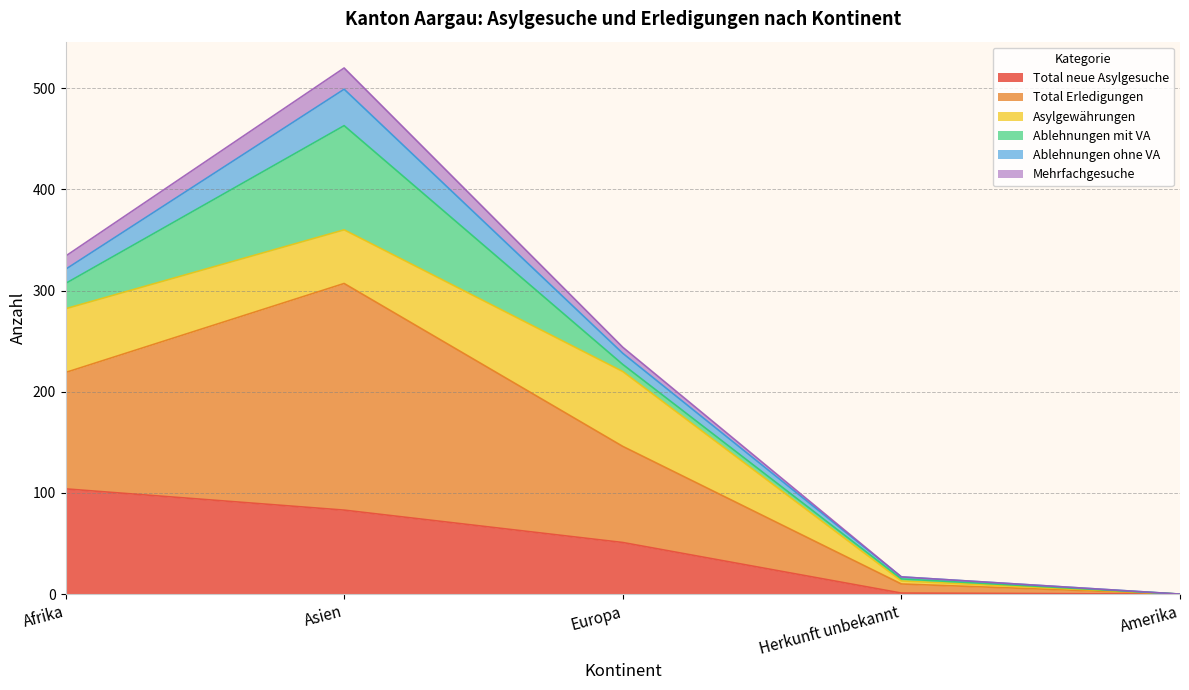

The value of Total neue Asylgesuche at Afrika is 104. True or false?

True